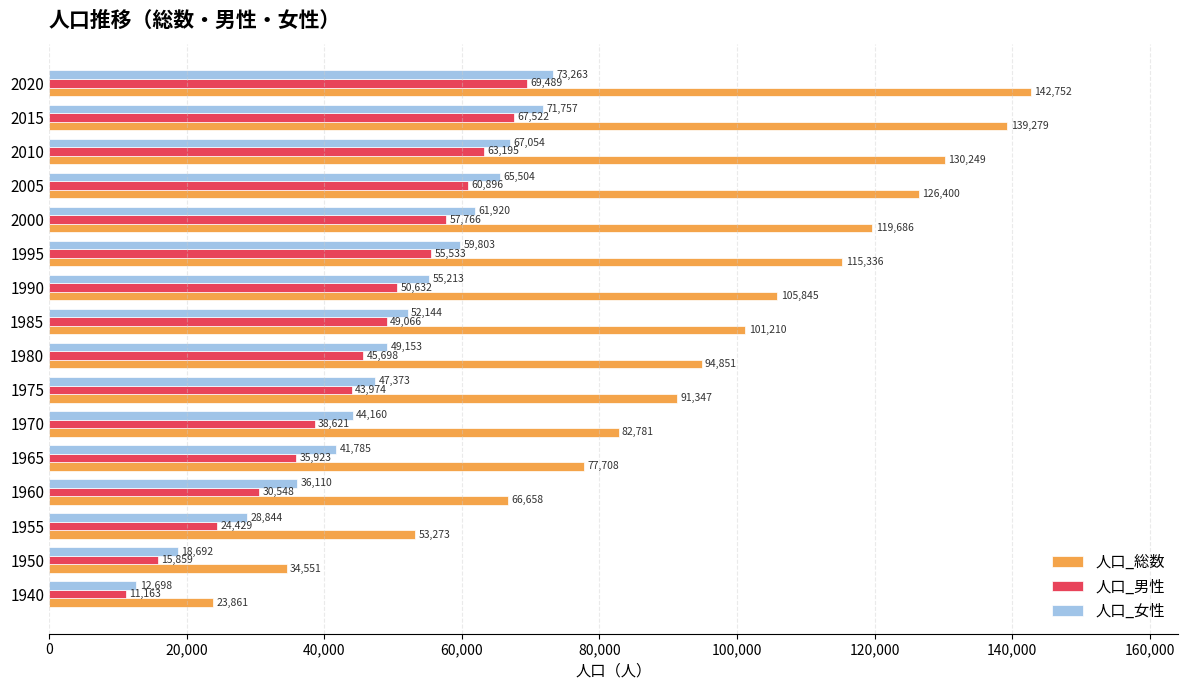

What is the difference between the highest and lowest values at 1985?

52144